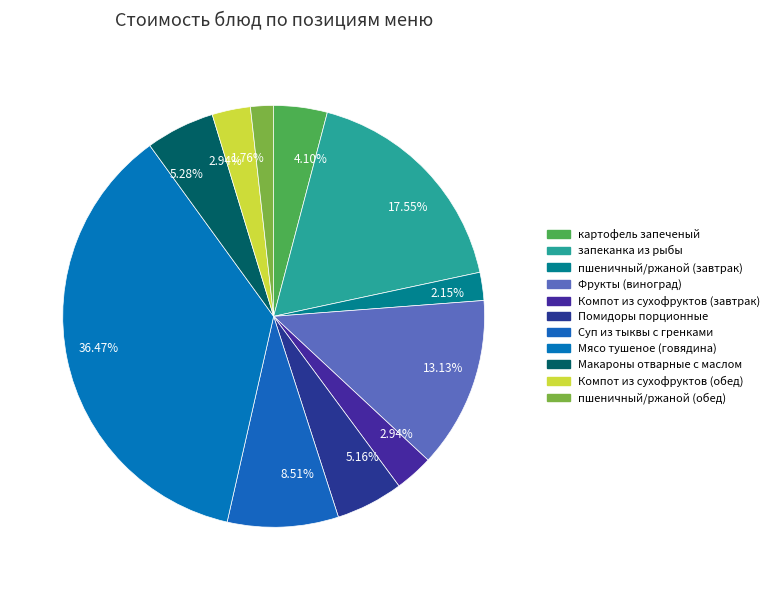

To the nearest percent, what is the average slice percentage?

9%